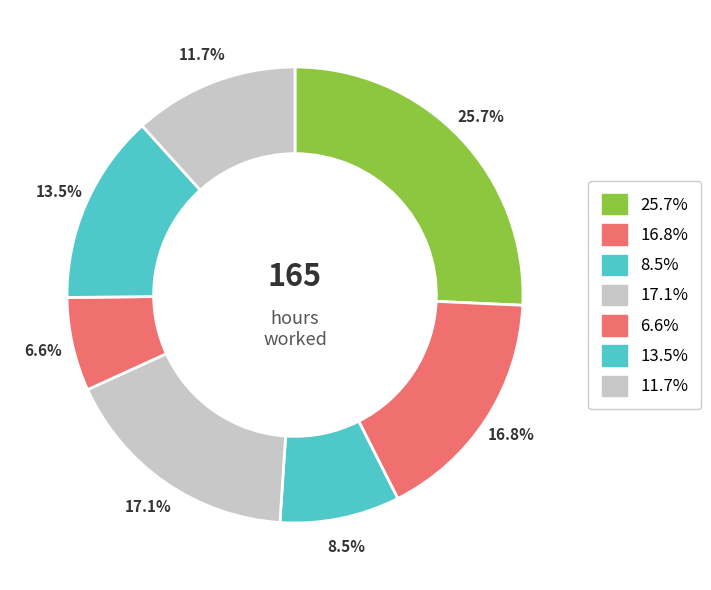

How many slices are in this pie chart?

7